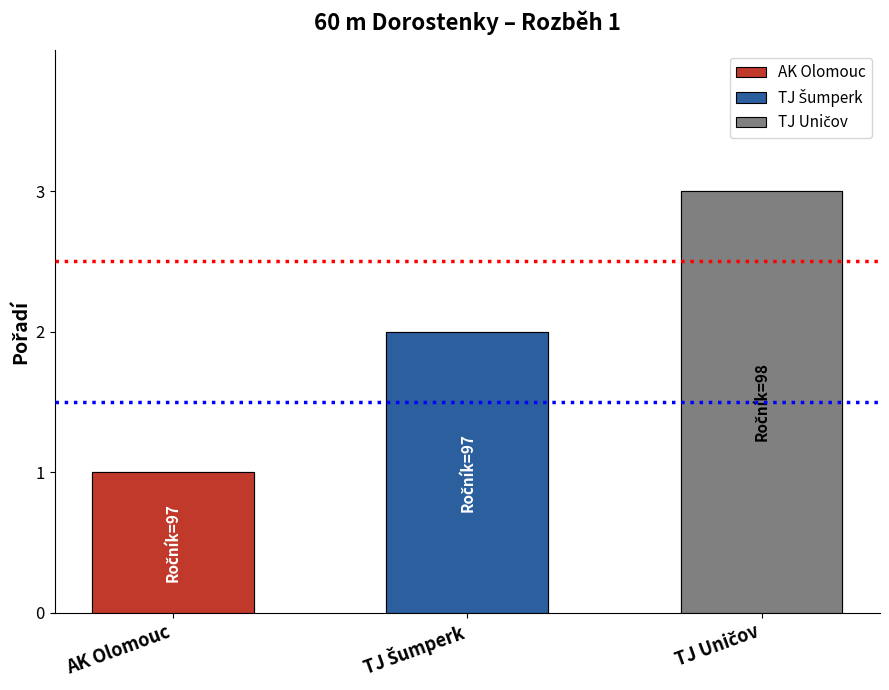

Approximately how many times larger is the value at TJ Šumperk compared to TJ Uničov?

0.7